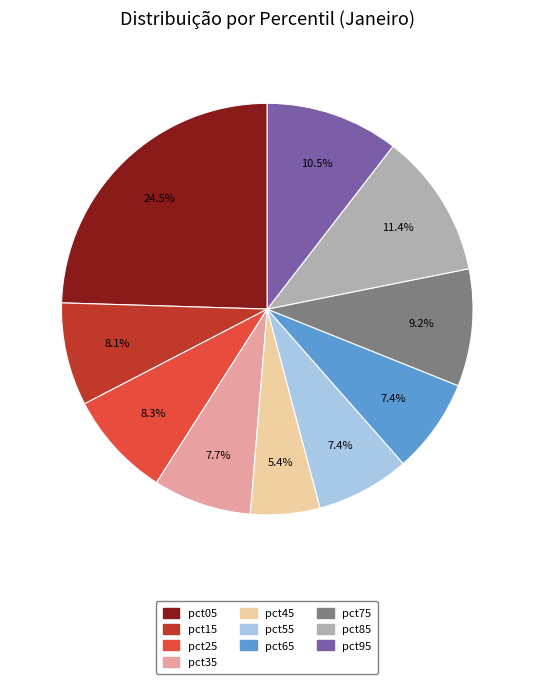

To the nearest percent, what is the difference between the pct65 and pct25 slice percentages?

1%